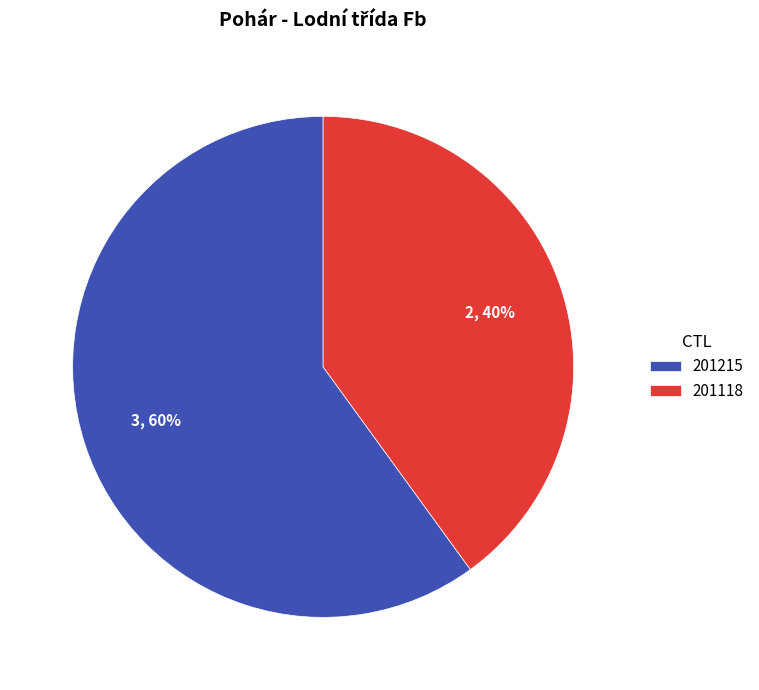

Do 201118 and 201215 together represent more than half of the pie?

Yes